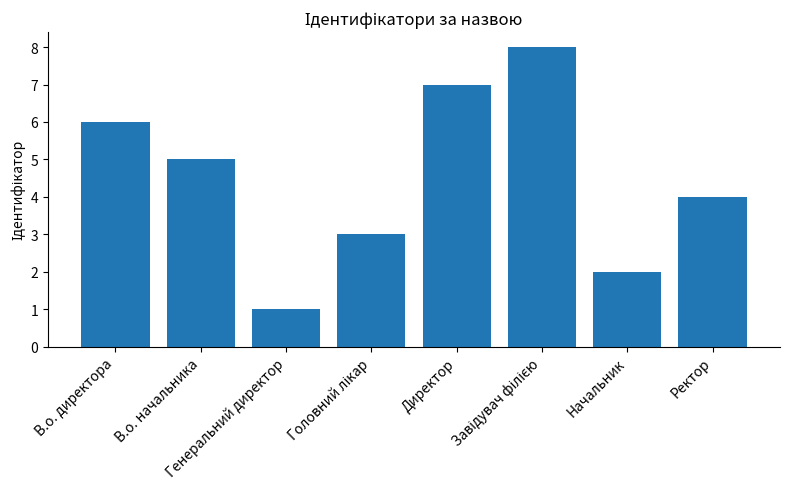

What is the maximum value shown in the chart?

8